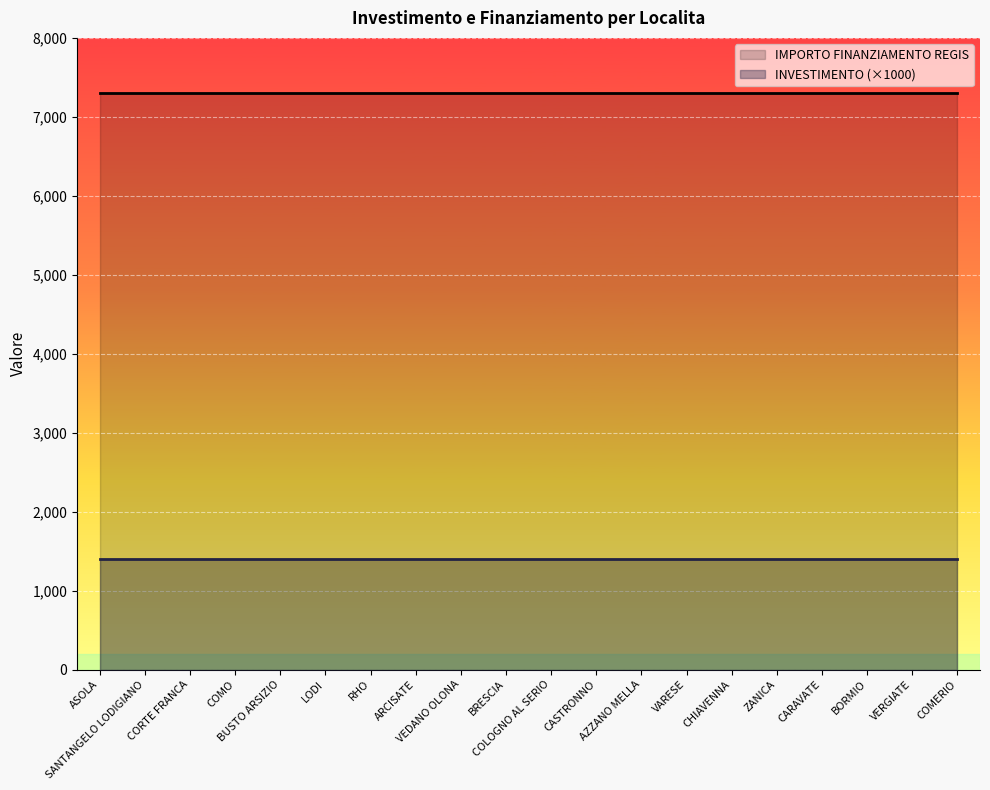

At how many categories does at least one series exceed 2307?

20